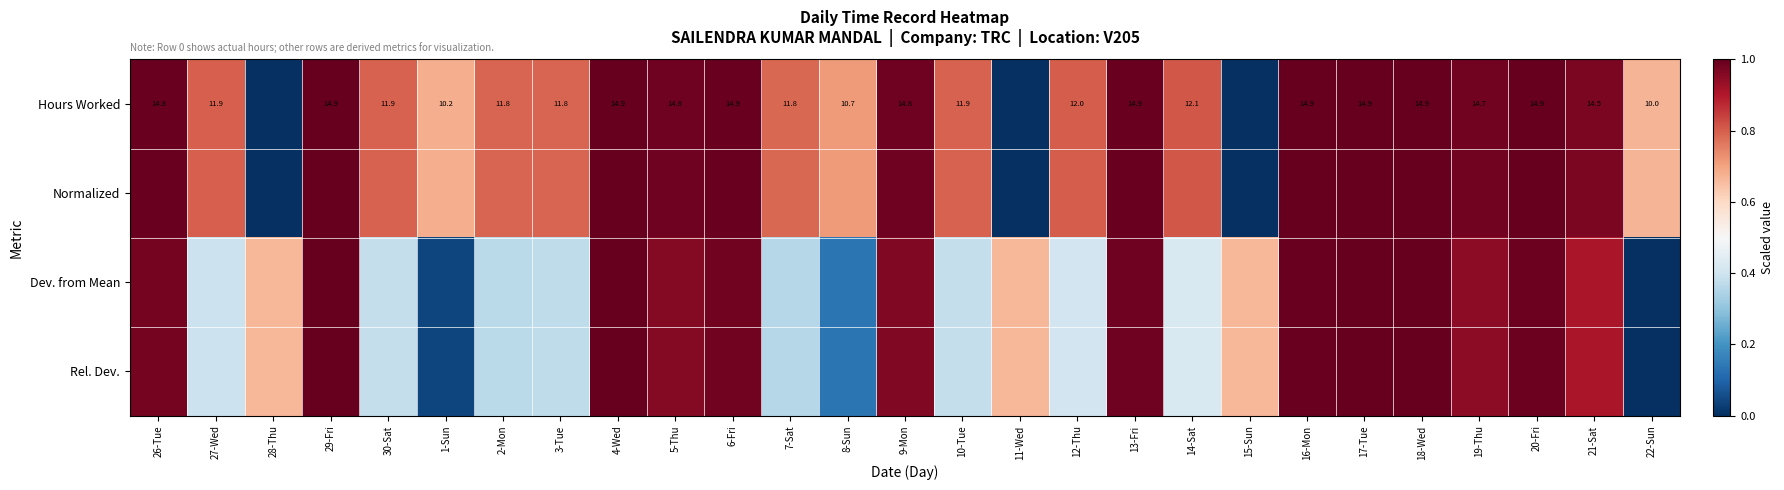

At which category does the chart reach its peak across all series?

29-Fri